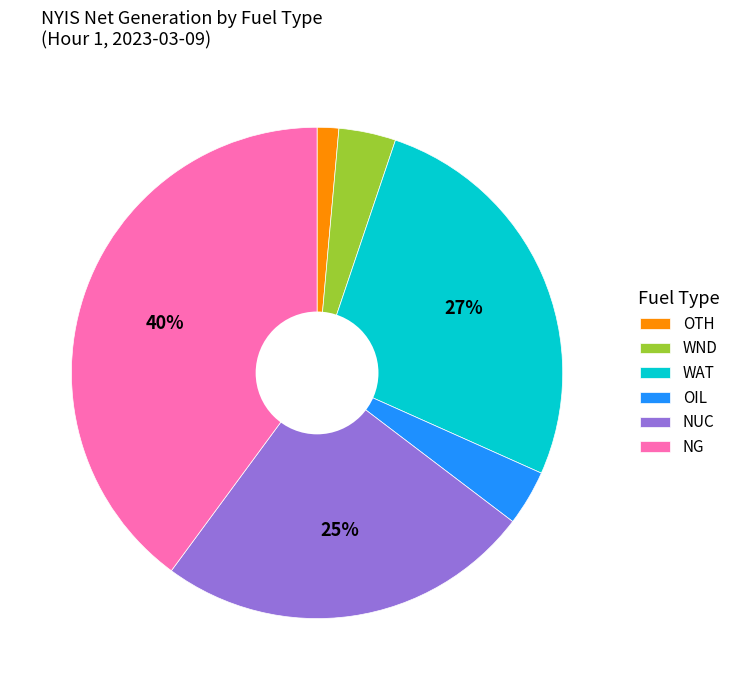

Is it true that OIL is 4% of the pie?

True